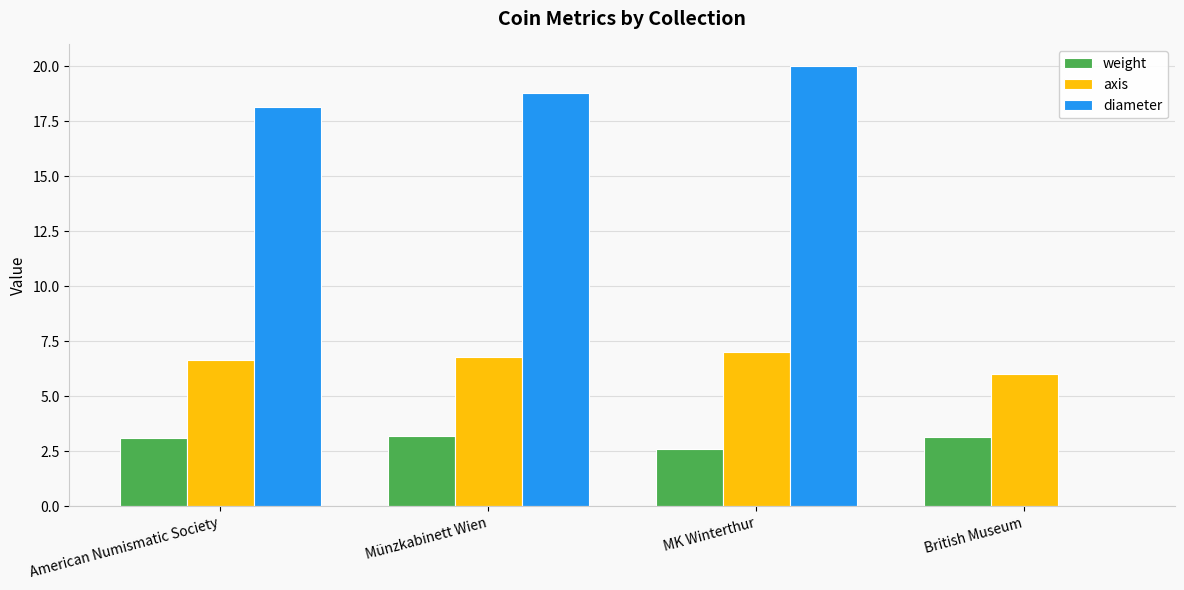

Where is diameter nearest to the value 10?

American Numismatic Society